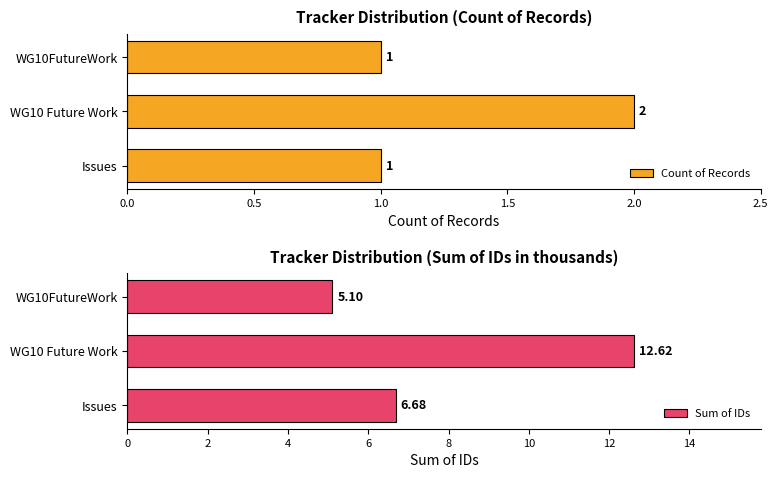

At how many categories does at least one series exceed 10?

1